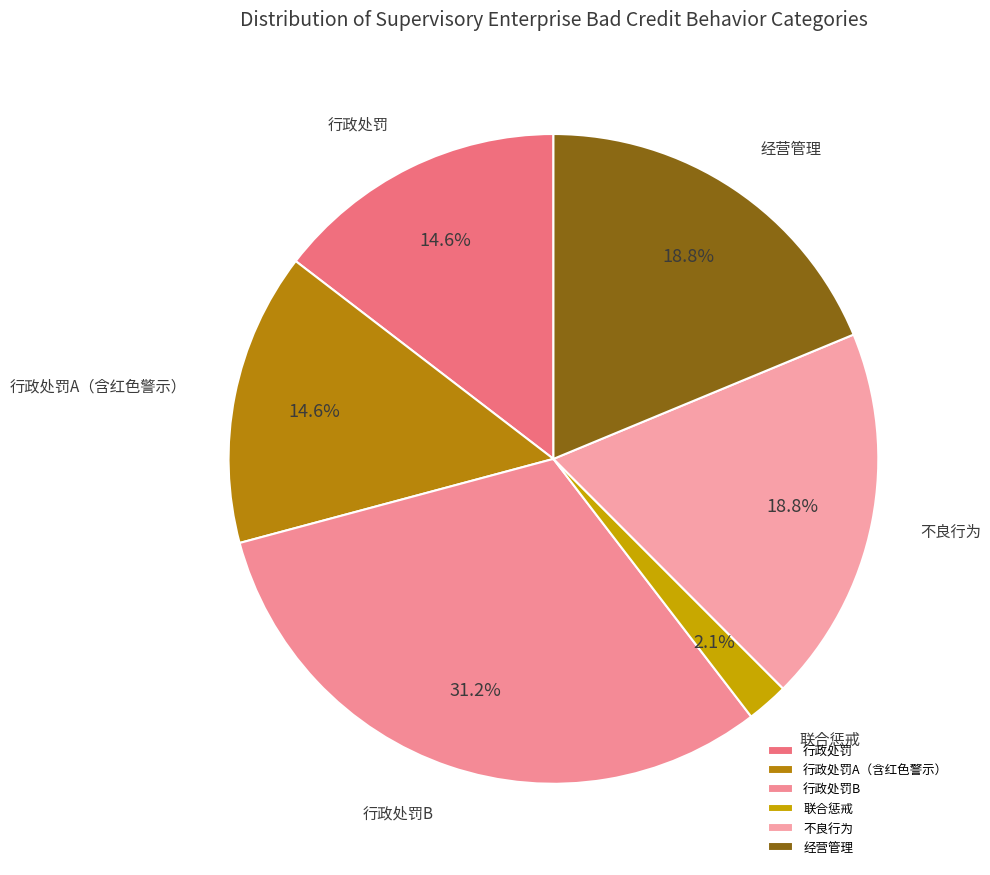

To the nearest percent, what is the difference between the largest and smallest slice percentages?

29%